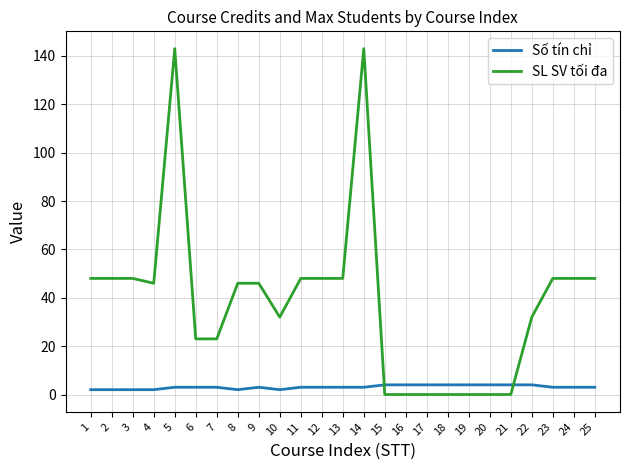

True or false: Số tín chỉ has a value of 2 at 10.

True